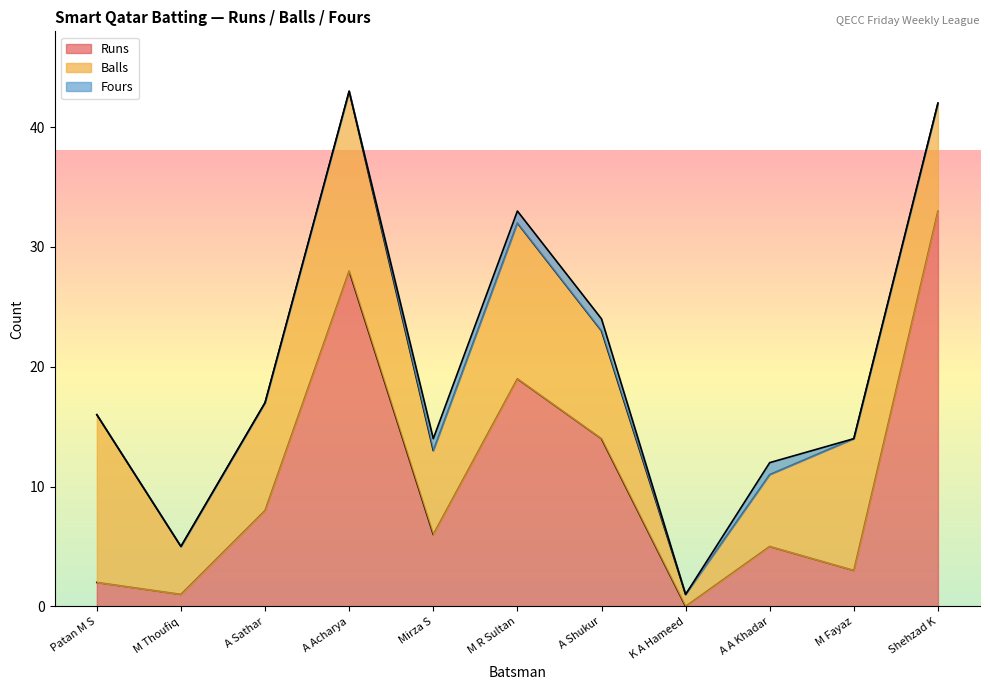

True or false: Runs has more than 1 interior local peaks.

True